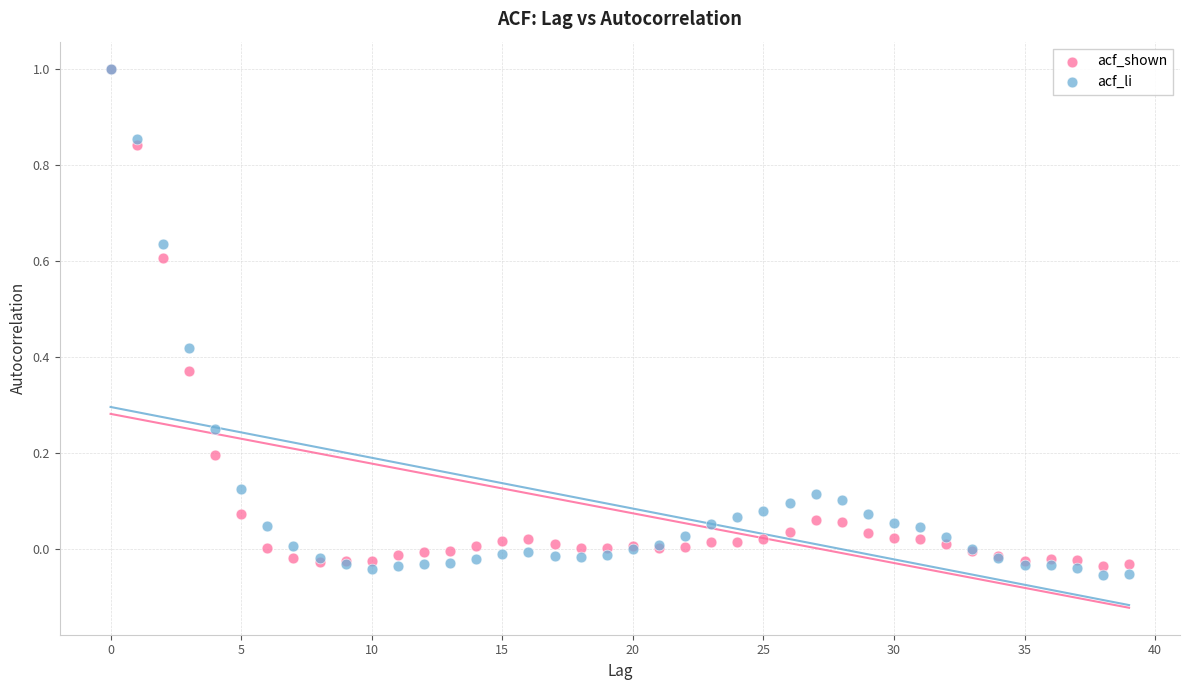

Which series contains the lowest Y value?

acf_li